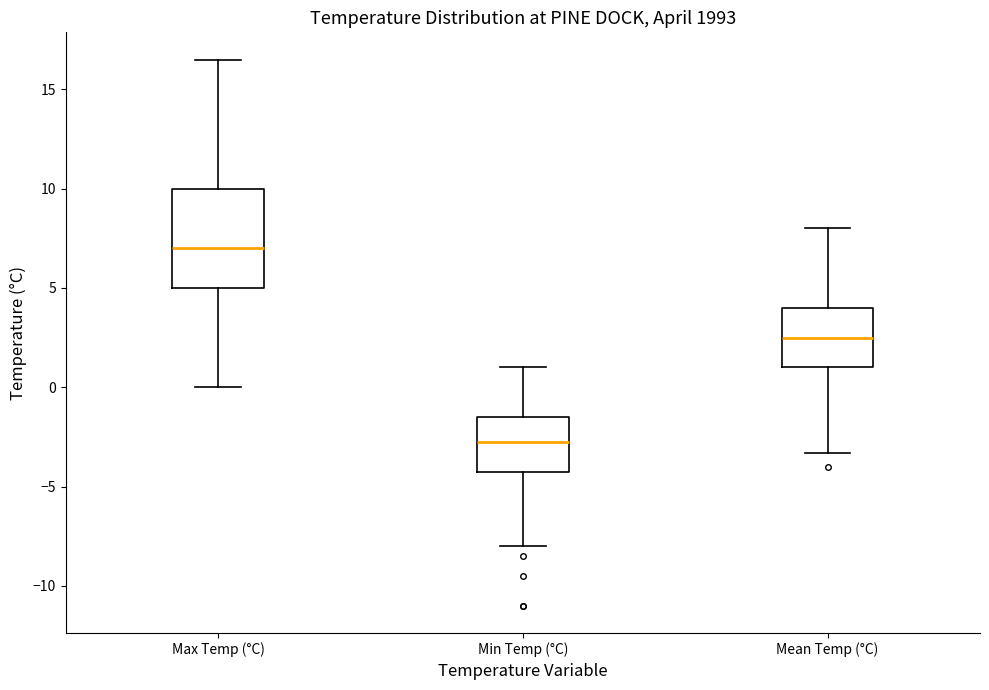

Comparing the boxes themselves (not the whiskers), which one is the tallest?

Max Temp (°C)